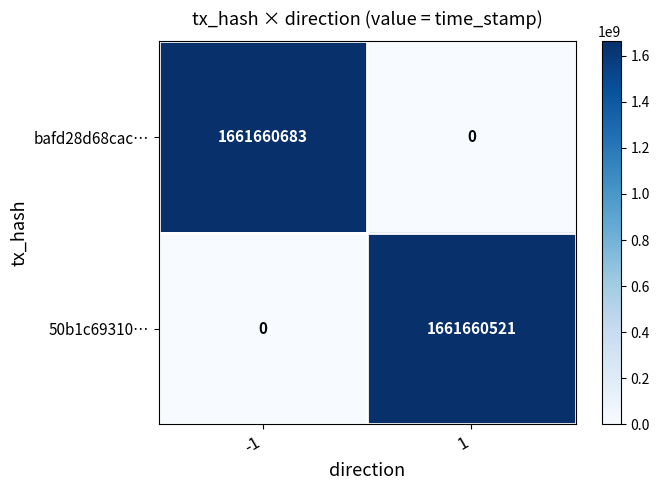

What is the difference between the highest and lowest values at 1?

1661660521